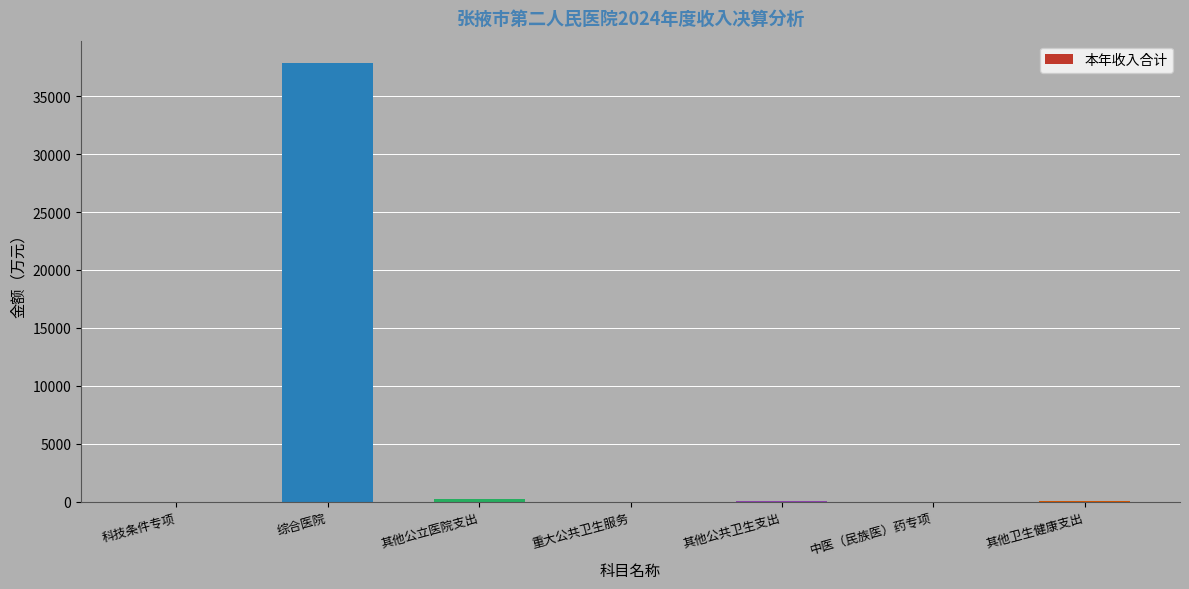

What is the difference between the values at 其他公立医院支出 and 其他卫生健康支出?

160.7